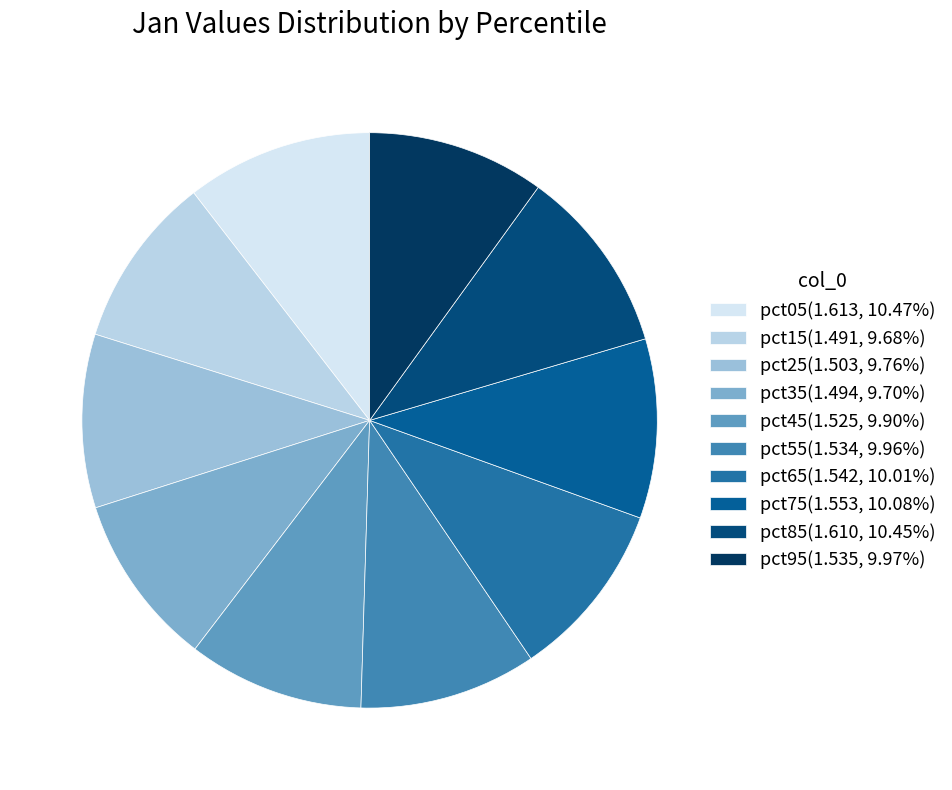

Count the number of slices in the pie.

10